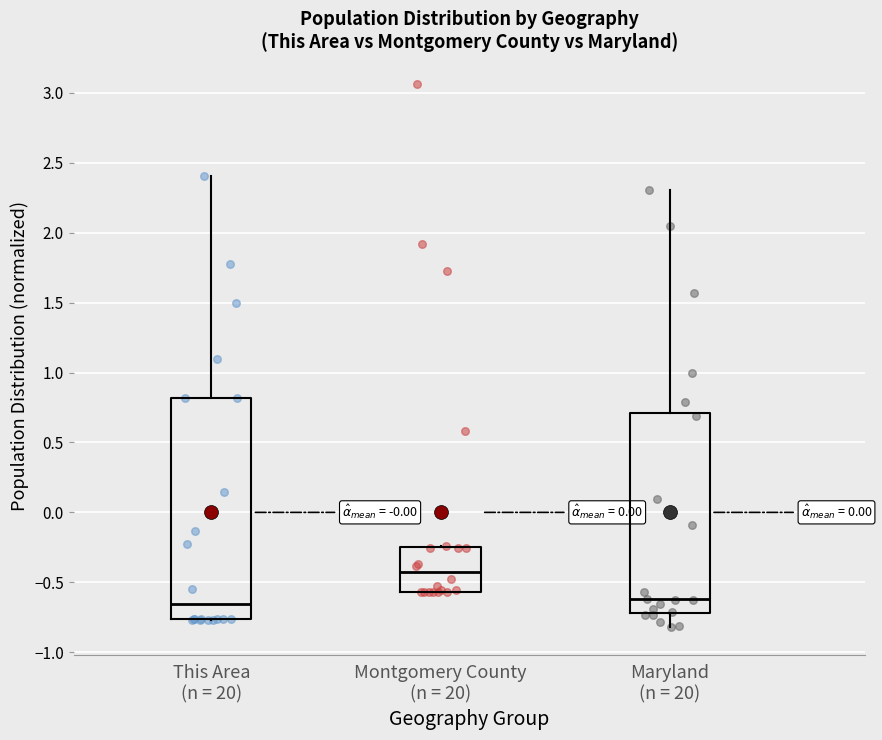

Reading left to right, transcribe this box plot: for each box, give where its median line is, the range the box spans, and where its two whiskers end, as read against the y-axis. The values are not printed on the chart, so give them approximately, as read against the axis.

This Area (n = 20): median -0.65, box -0.75 to 0.80, whiskers -0.75 to 2.40
Montgomery County (n = 20): median -0.45, box -0.55 to -0.25, whiskers -0.55 to -0.25
Maryland (n = 20): median -0.60, box -0.70 to 0.70, whiskers -0.80 to 2.30